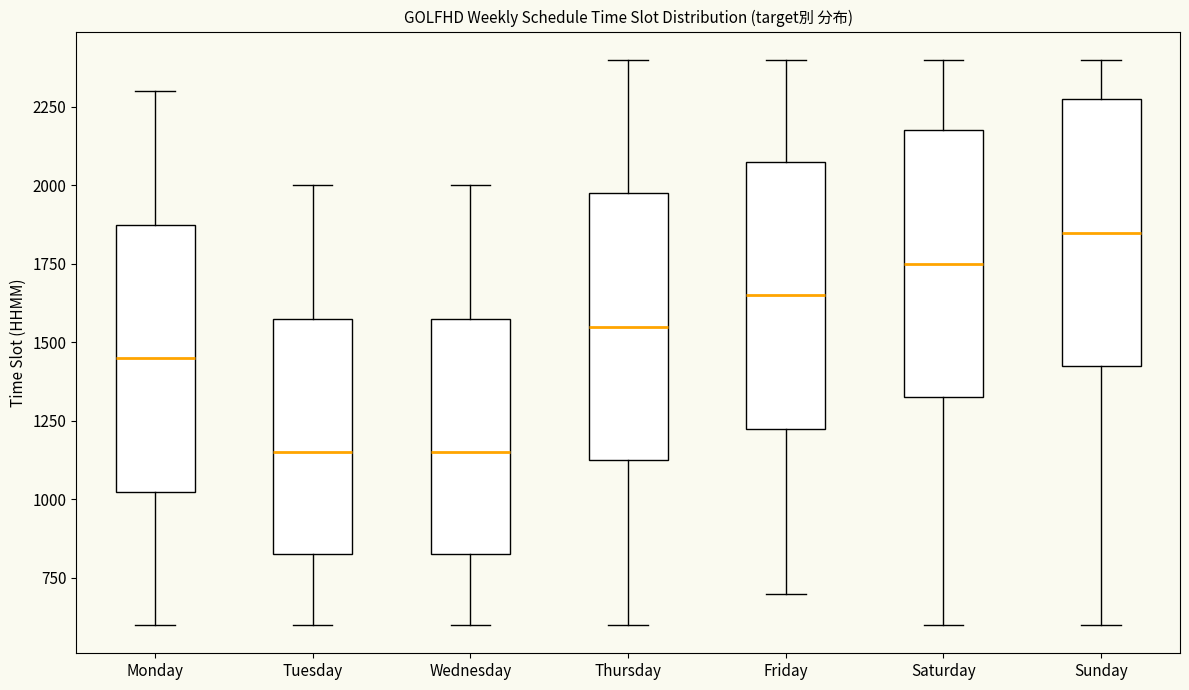

Reading left to right, transcribe this box plot: for each box, give where its median line is, the range the box spans, and where its two whiskers end, as read against the y-axis. The values are not printed on the chart, so give them approximately, as read against the axis.

Monday: median 1450, box 1050 to 1900, whiskers 600 to 2300
Tuesday: median 1150, box 850 to 1600, whiskers 600 to 2000
Wednesday: median 1150, box 850 to 1600, whiskers 600 to 2000
Thursday: median 1550, box 1150 to 2000, whiskers 600 to 2400
Friday: median 1650, box 1250 to 2100, whiskers 700 to 2400
Saturday: median 1750, box 1350 to 2200, whiskers 600 to 2400
Sunday: median 1850, box 1450 to 2300, whiskers 600 to 2400